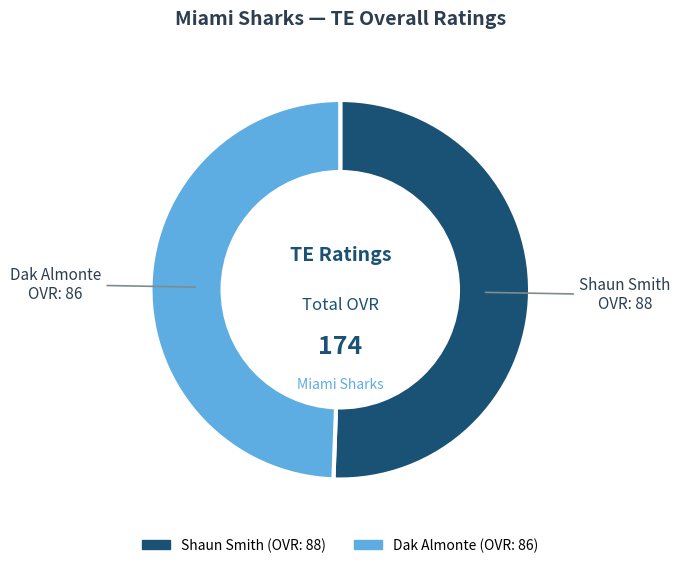

Between Shaun Smith and Dak Almonte, which is larger?

Shaun Smith